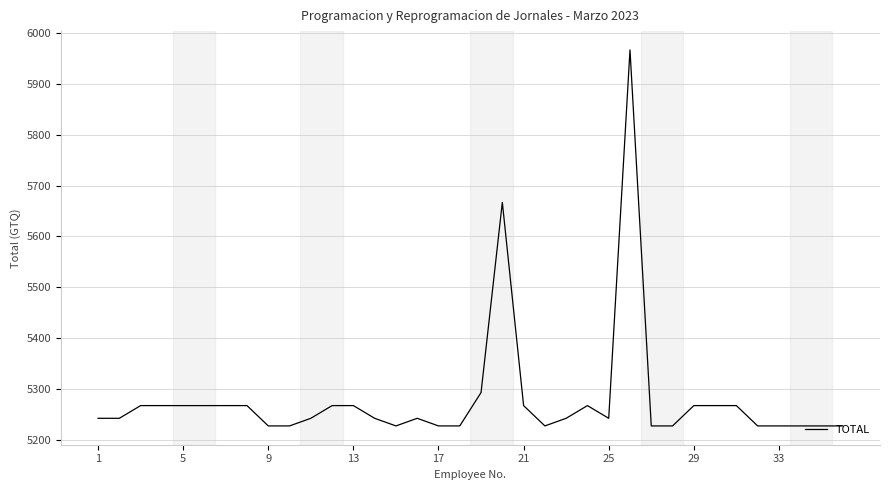

Does the chart have visible grid lines?

Yes